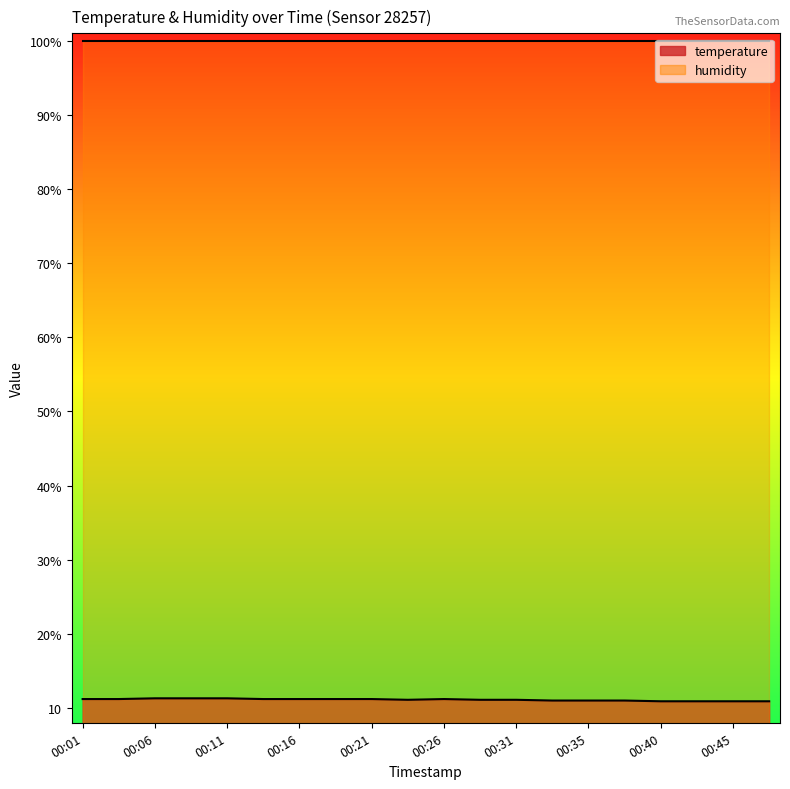

Between 00:33 and 00:26, which is larger?

00:26